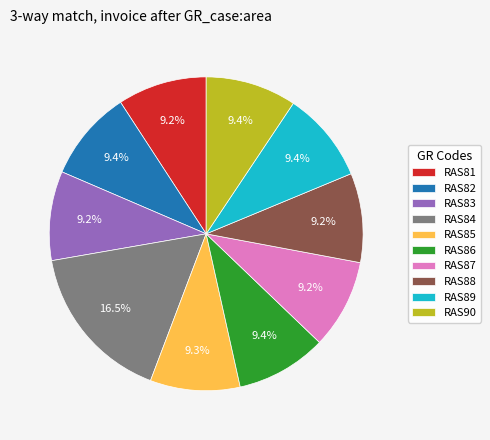

What percentage is the RAS82 slice, to the nearest percent?

9%